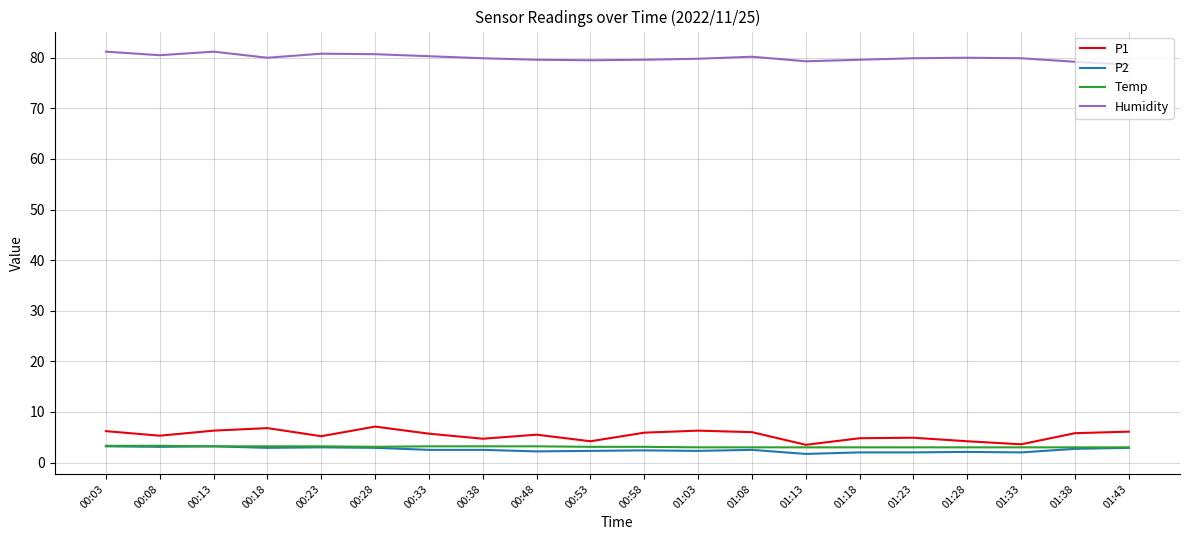

What is the difference between the highest and lowest values at 01:43?

75.7